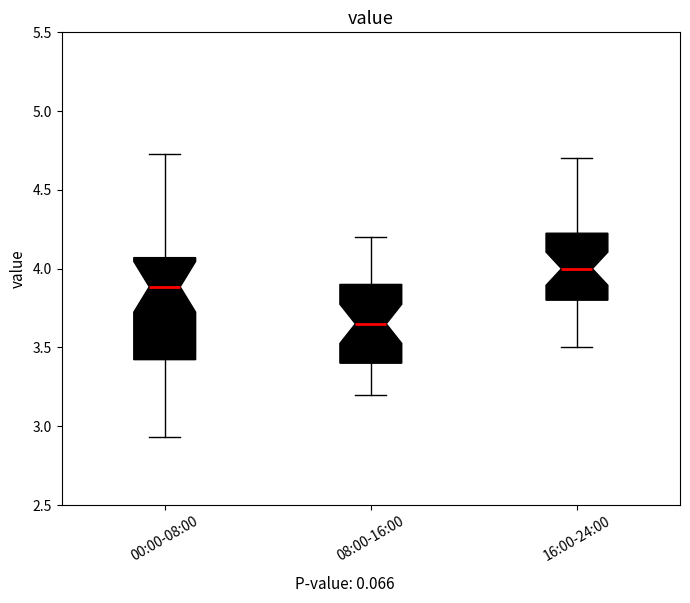

Comparing the boxes themselves (not the whiskers), which one is the tallest?

00:00-08:00